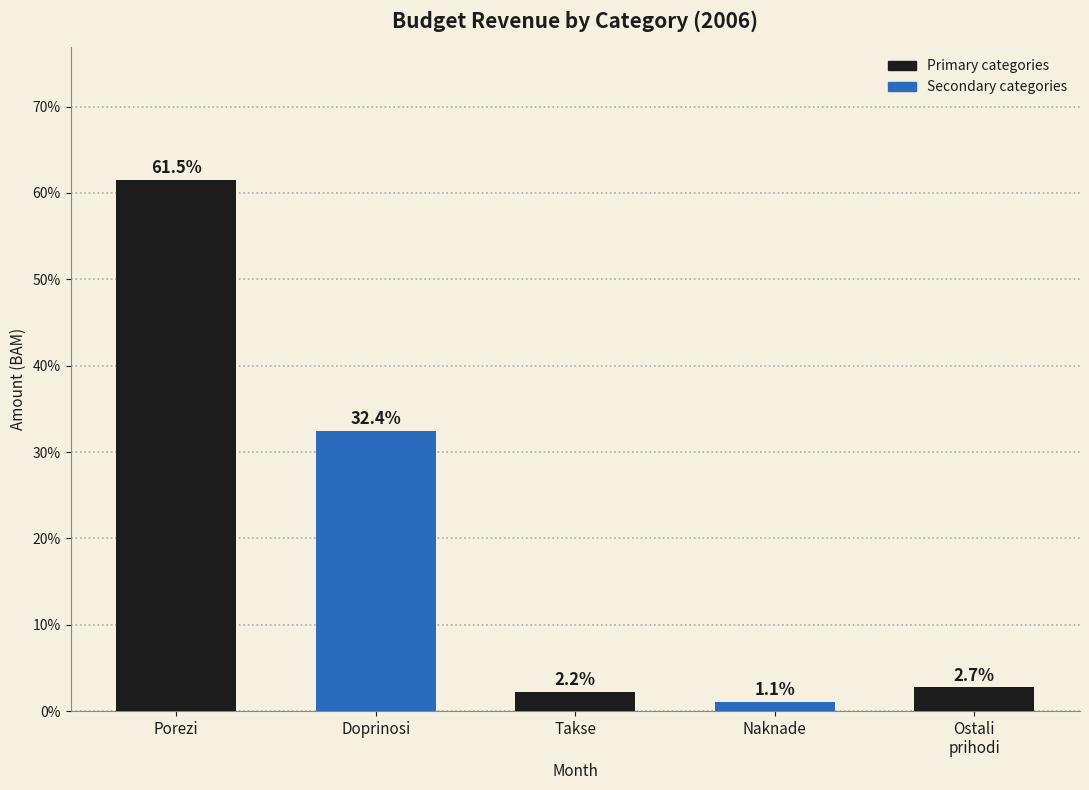

Reading left to right, transcribe all the data shown in this chart.

61.5	32.4	2.2	1.1	2.7